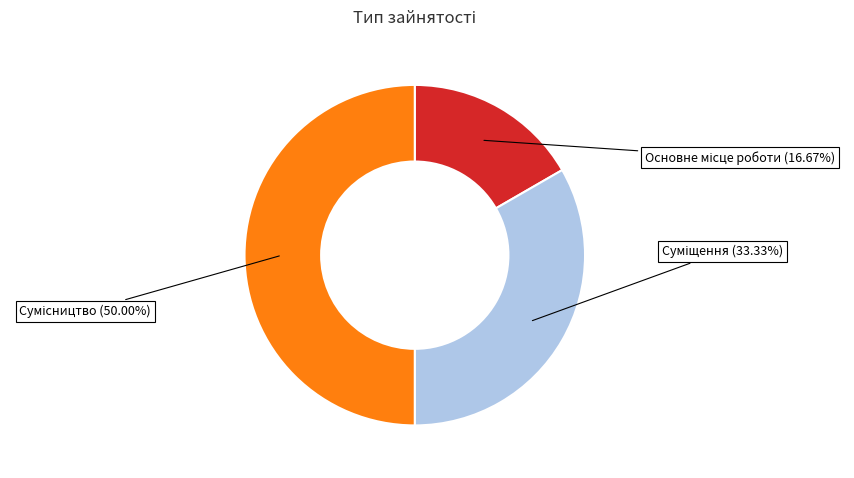

How many slices are in this pie chart?

3